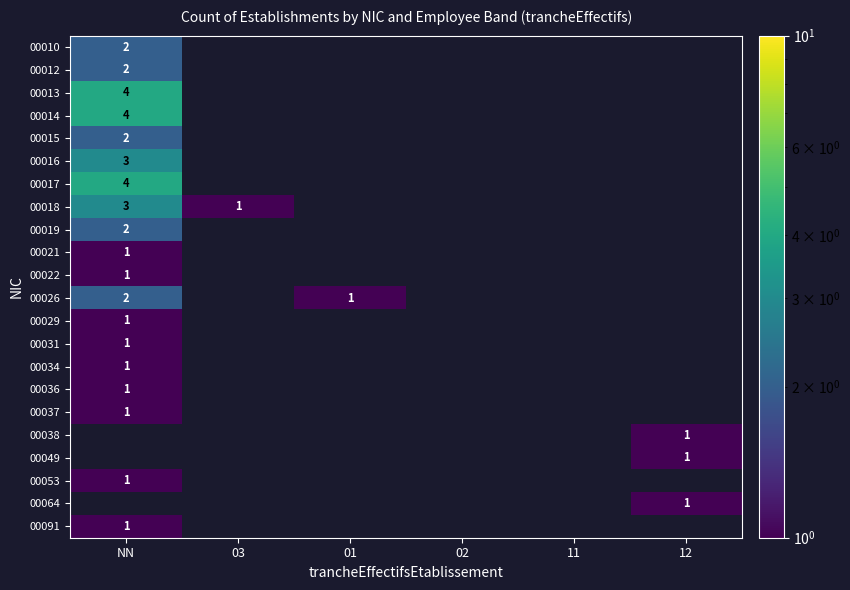

The 00036 series shows 0 at NN. True or false?

False